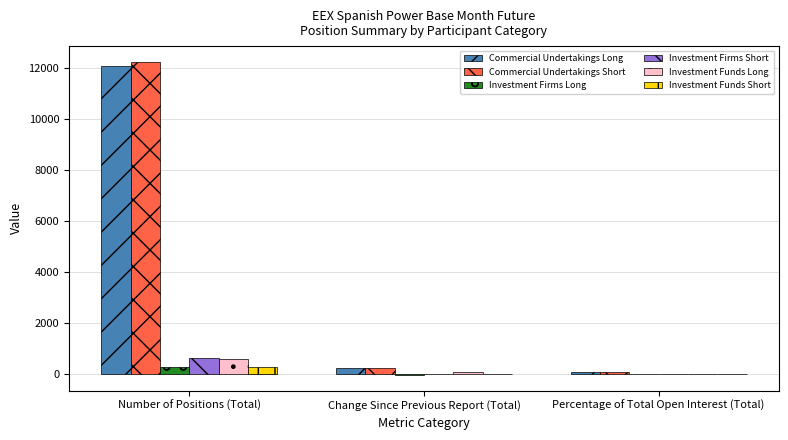

Which series changed the most between Number of Positions (Total) and Change Since Previous Report (Total)?

Commercial Undertakings Short